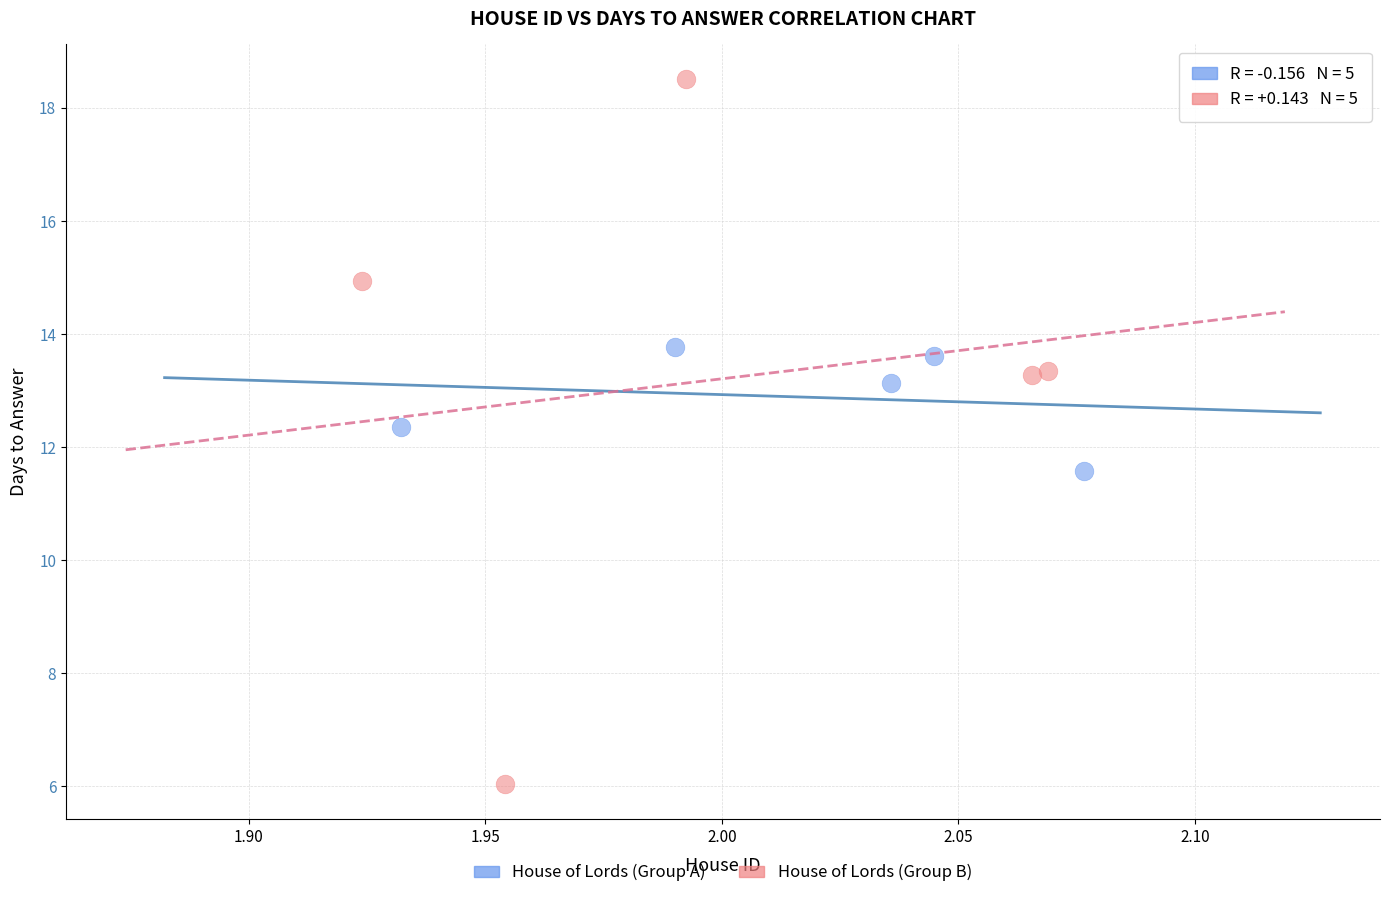

Which series has the widest spread of Y values?

House of Lords (Group B)